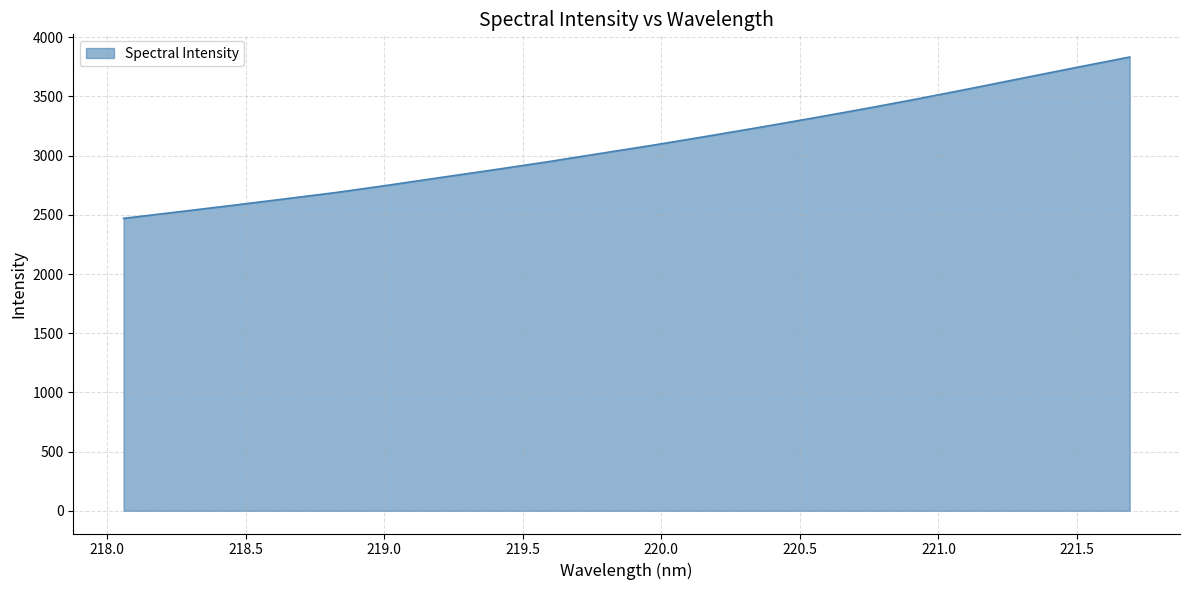

What is the minimum value shown in the chart?

2470.6